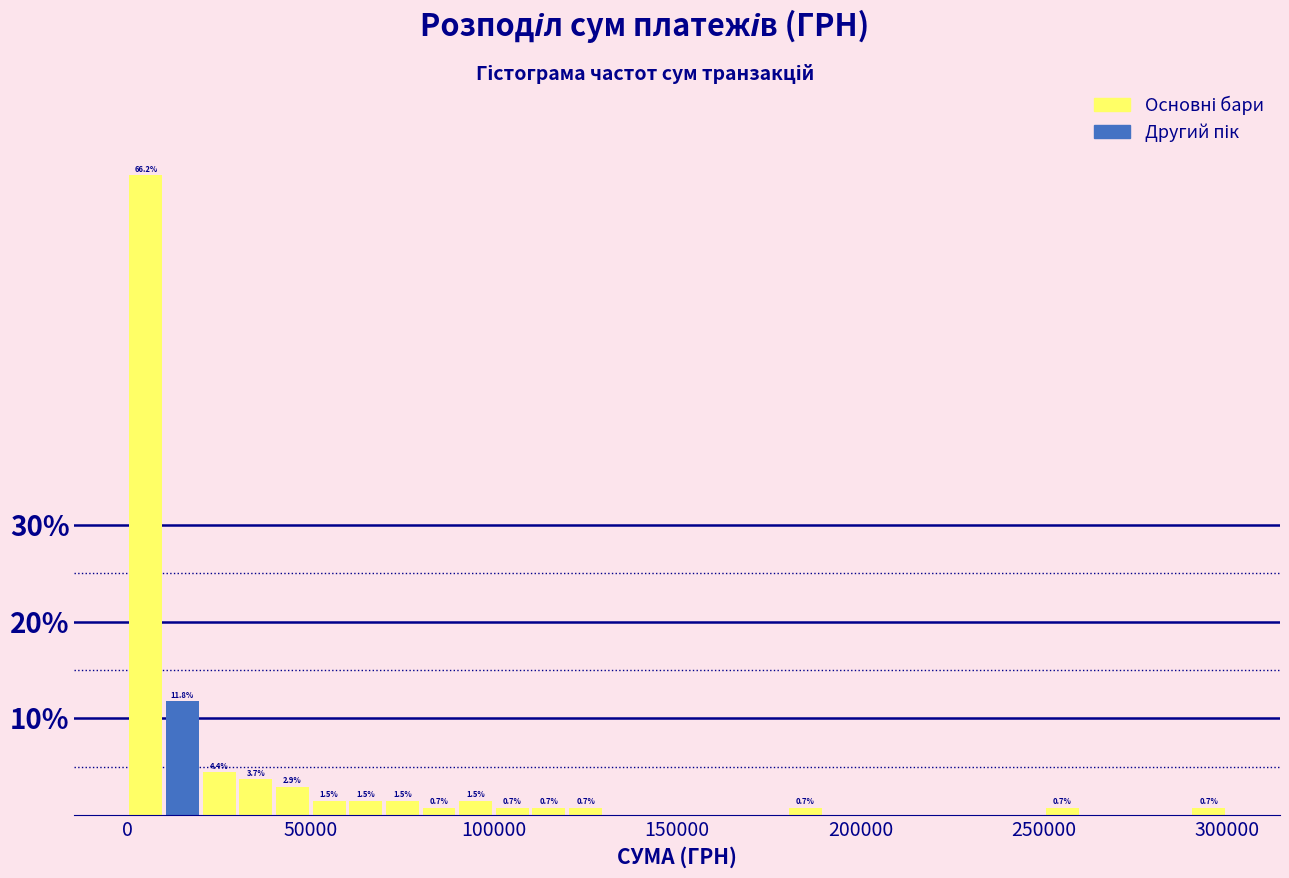

Around what value on the x-axis is the tallest bar? Give the approximate position of its centre, as read against the axis.

5000